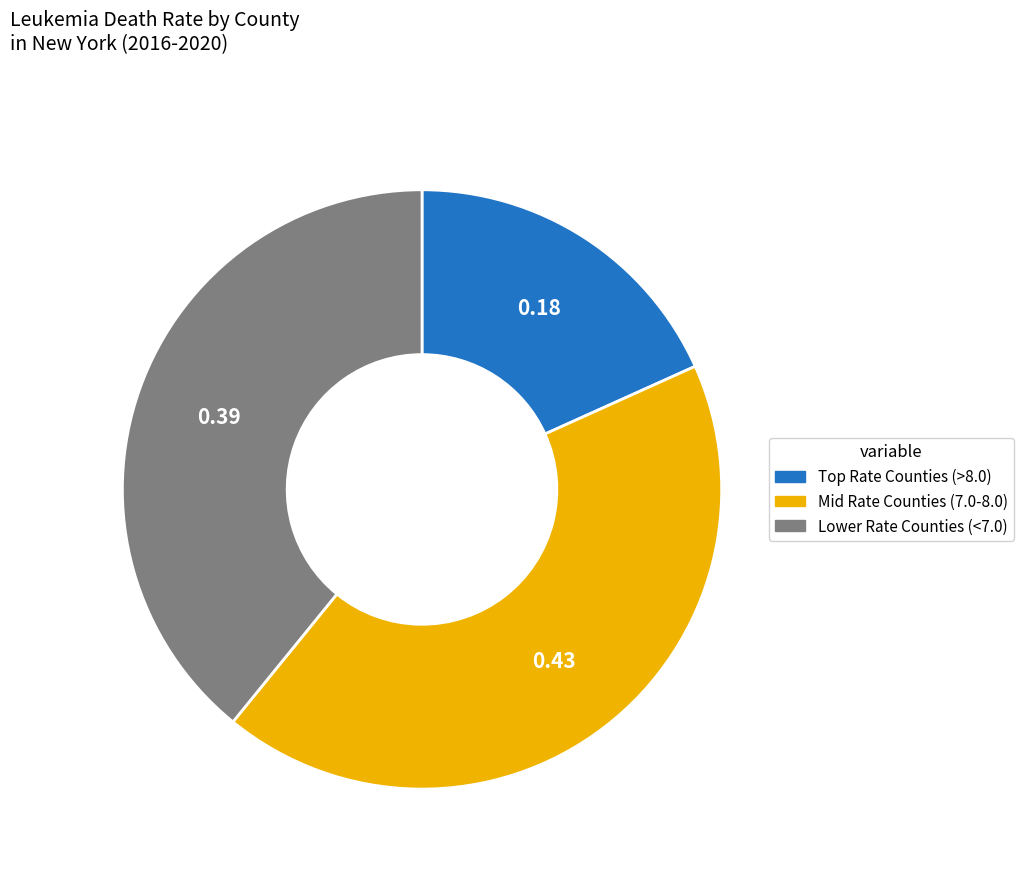

Is there any slice that represents more than half of the pie?

No